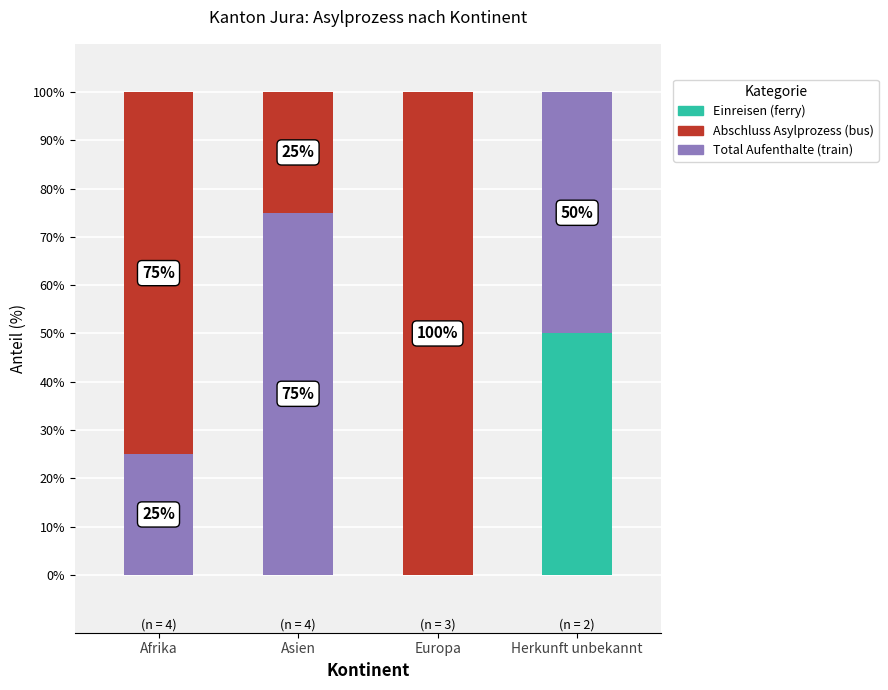

How many positive values does the Einreisen (ferry) series have?

1